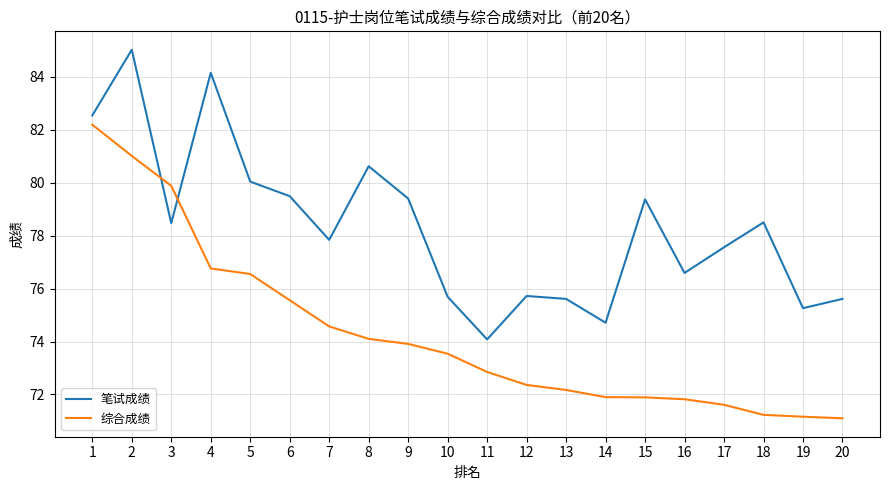

List the series in order of their peak value, highest first.

笔试成绩, 综合成绩